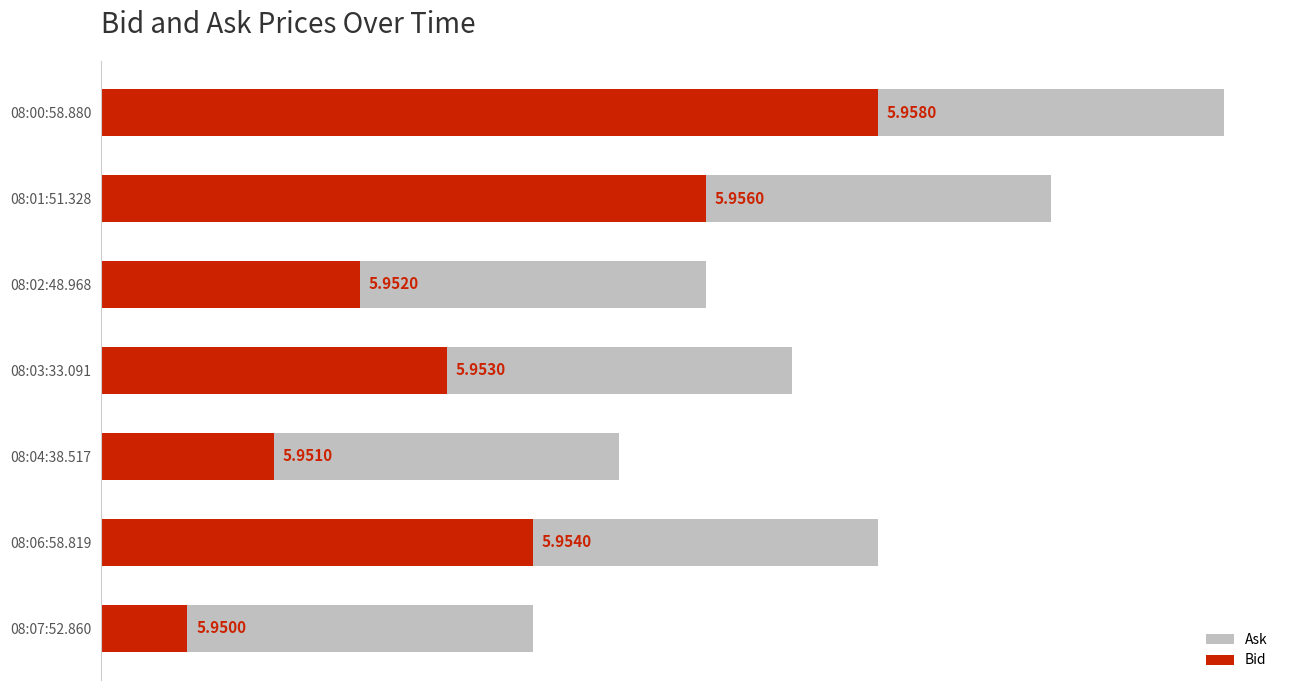

At how many categories does at least one series exceed 0?

7